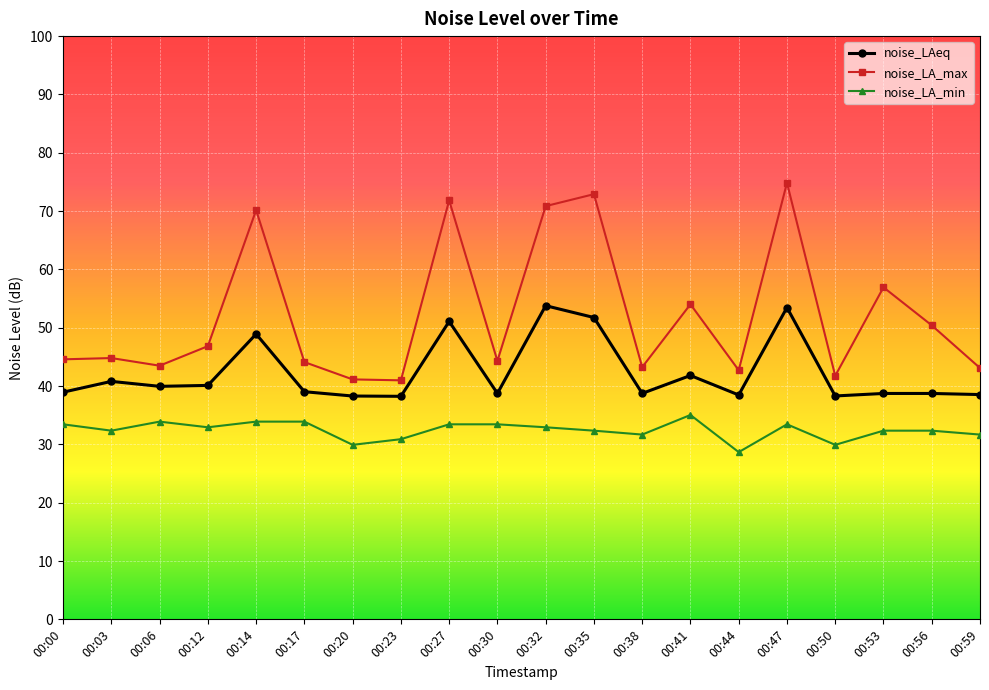

At 00:27, list the series in order from smallest to largest.

noise_LA_min, noise_LAeq, noise_LA_max